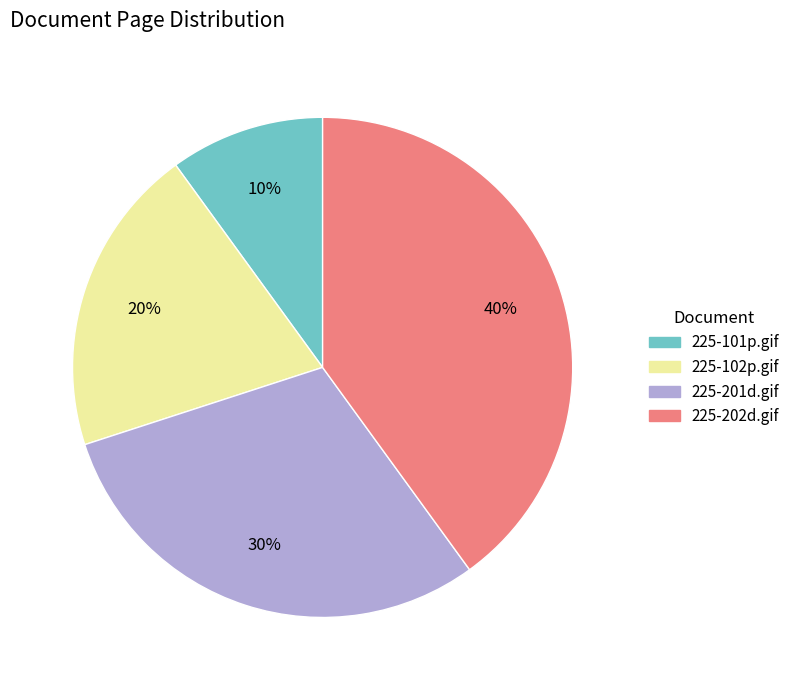

Does 225-201d.gif account for over 50% of the chart?

No